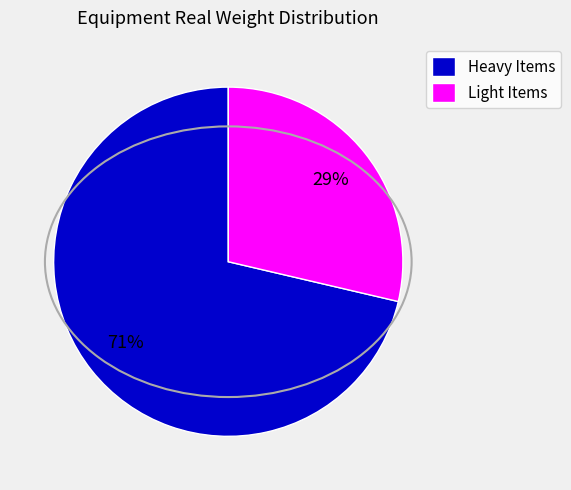

Count the number of slices in the pie.

2